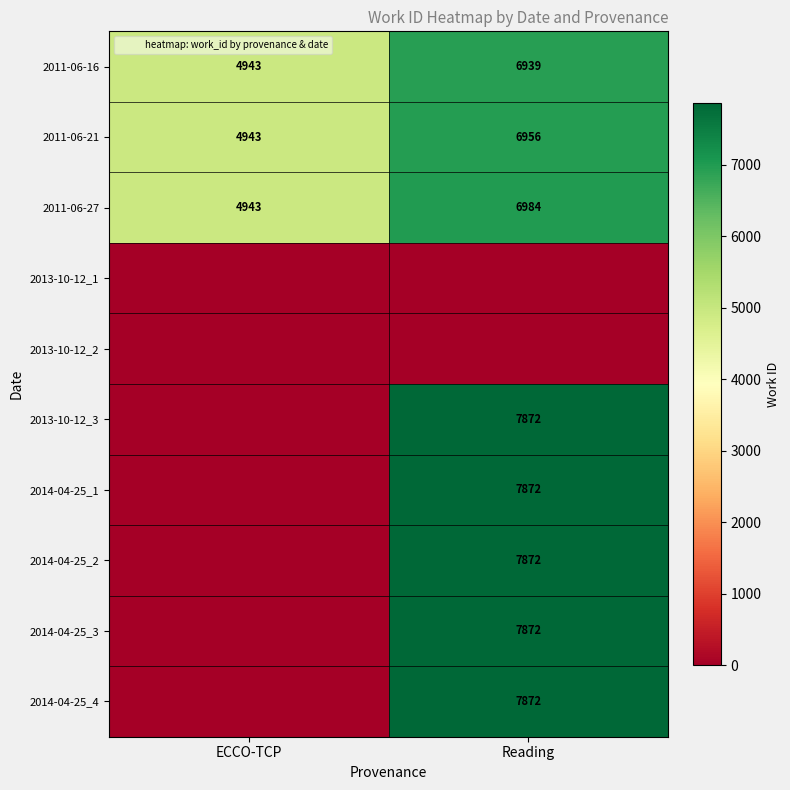

The value of 2011-06-16 at ECCO-TCP is 4943. True or false?

True